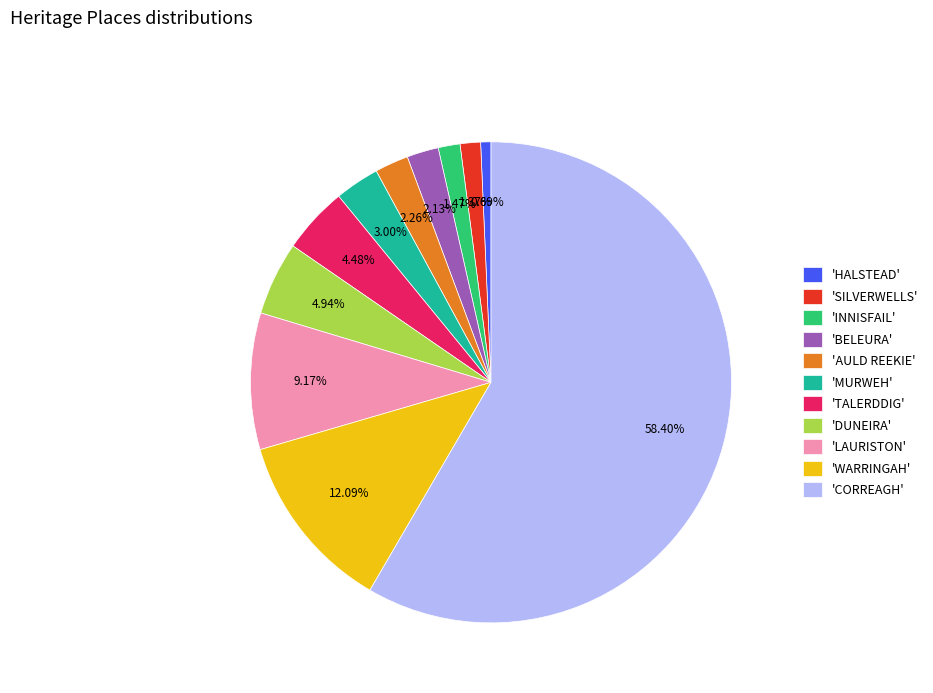

Approximately how many times larger is the value at 'LAURISTON' compared to 'HALSTEAD'?

13.3